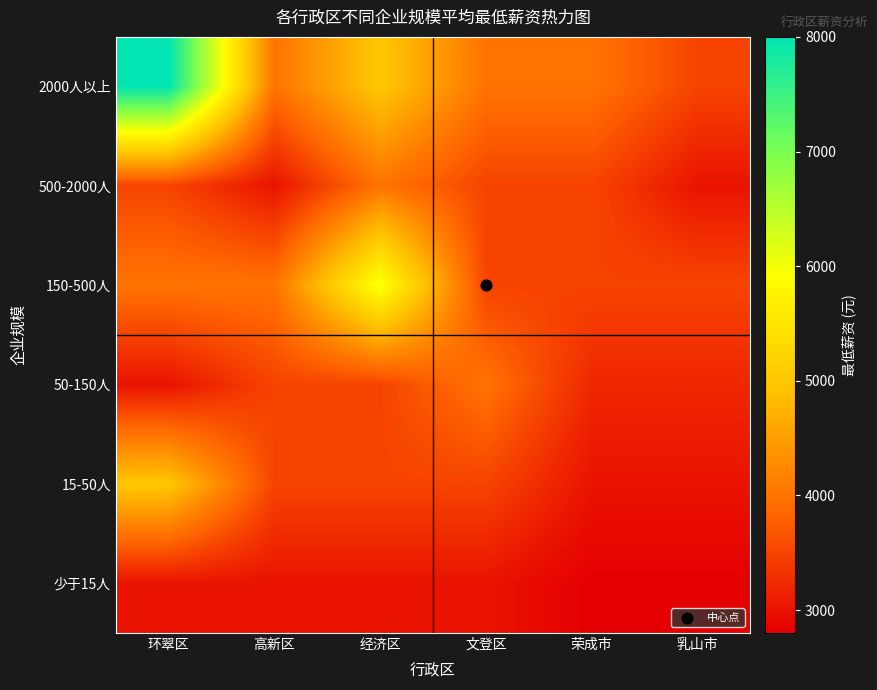

What is the total value across all series at 经济区?

25000